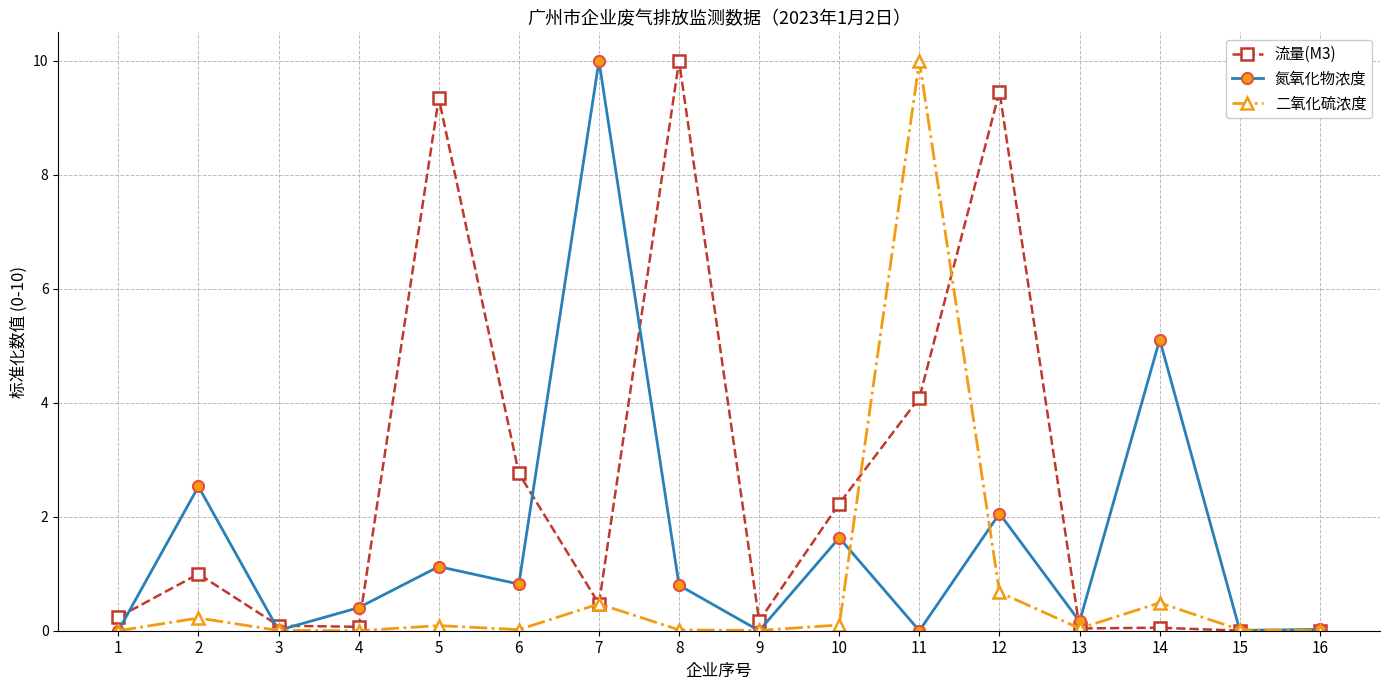

What is the average value of the 二氧化硫浓度 series?

0.8